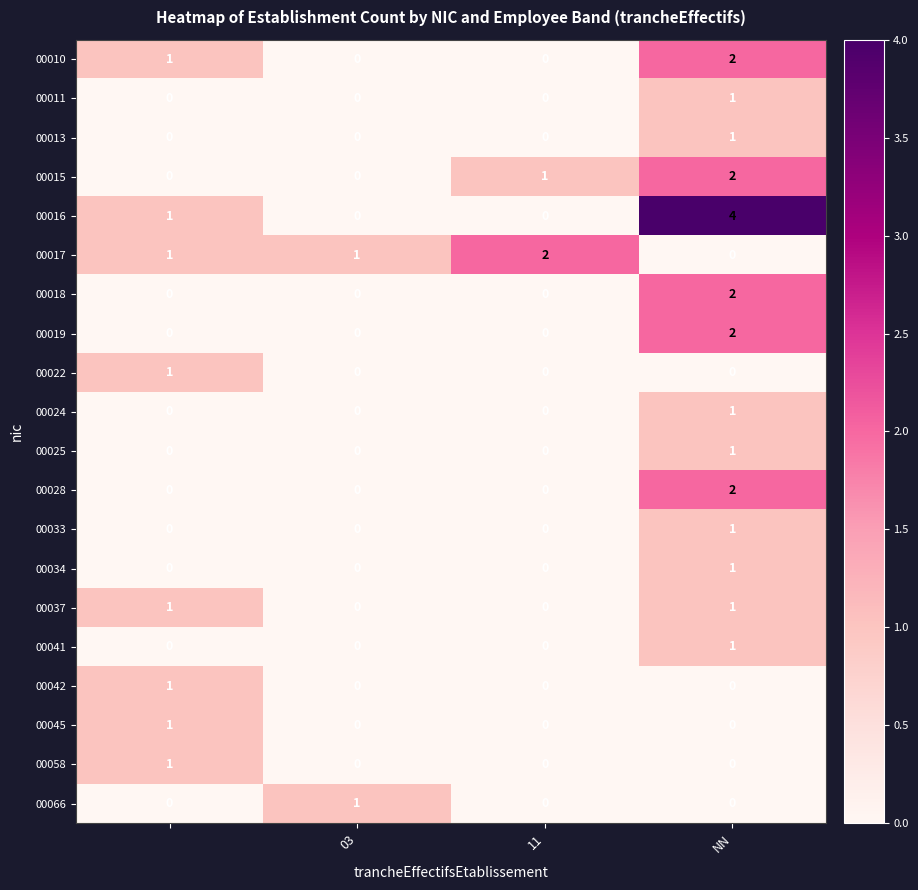

Which series has the widest spread of values?

00016